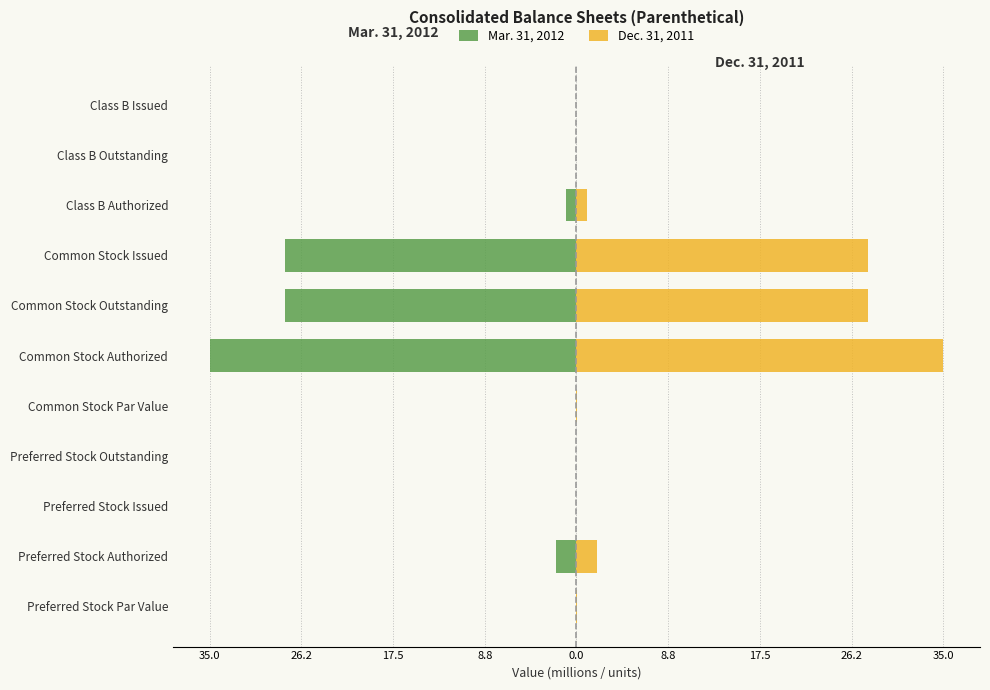

What are all the series names shown in the legend?

Mar. 31, 2012, Dec. 31, 2011